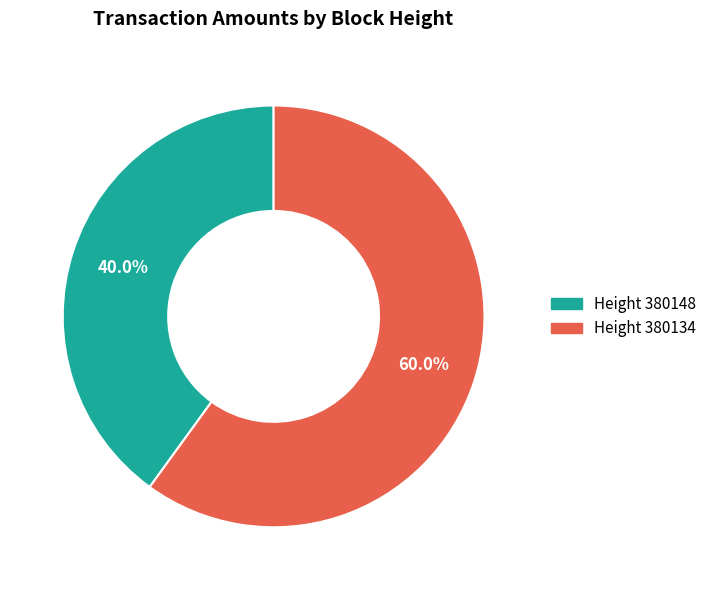

Does any single category account for the majority?

Yes